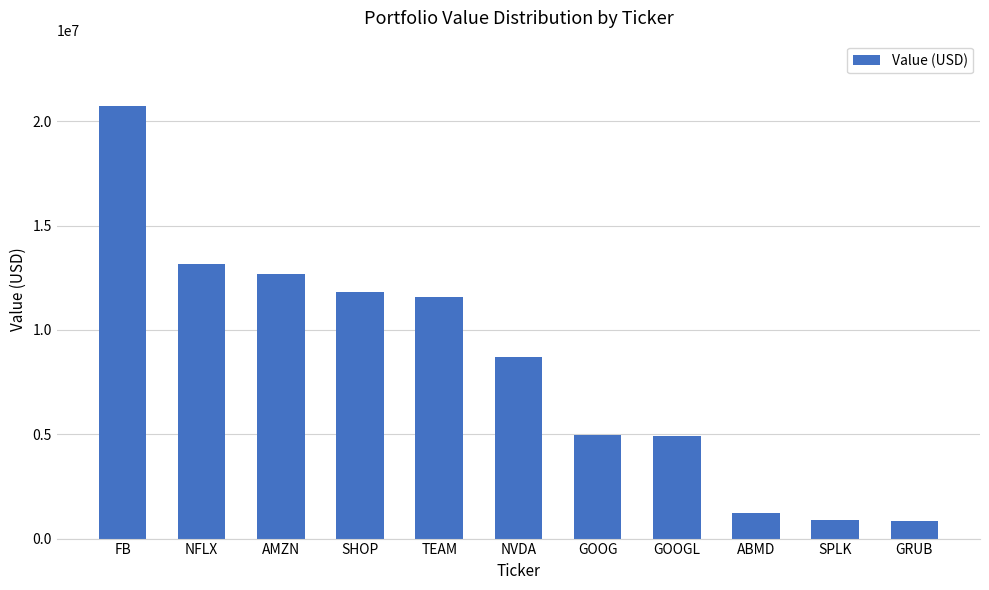

Is it true that the value at ABMD is 1250000?

True